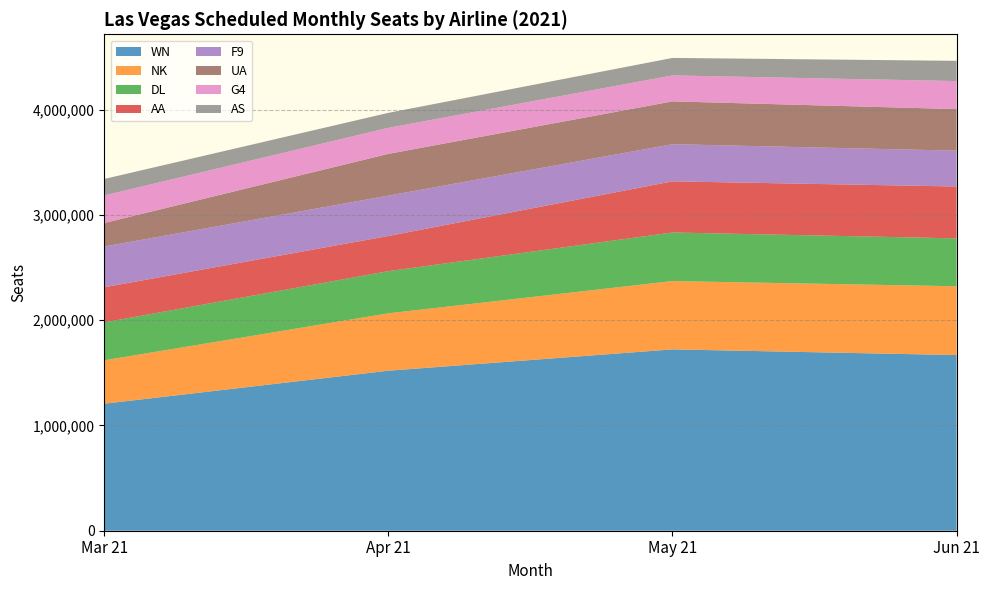

Which category has the lowest value in the WN series?

Mar 21